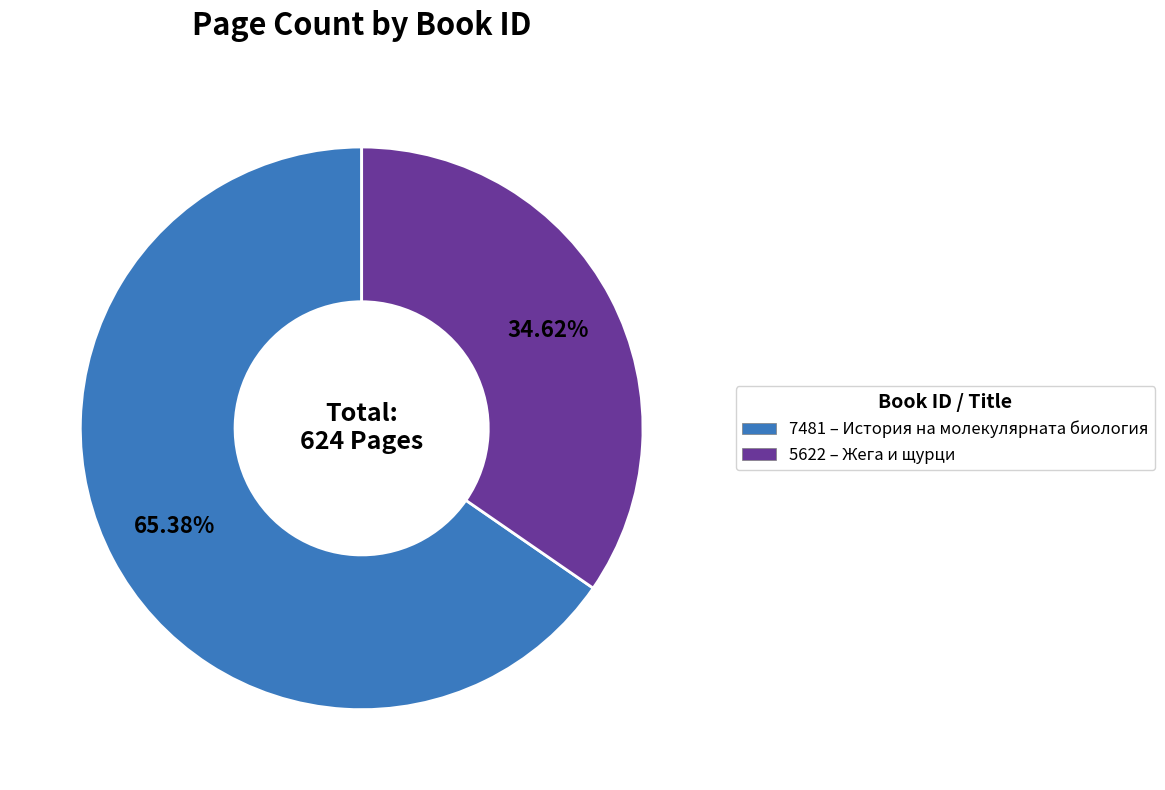

What percentage is the 5622 slice, to the nearest percent?

35%